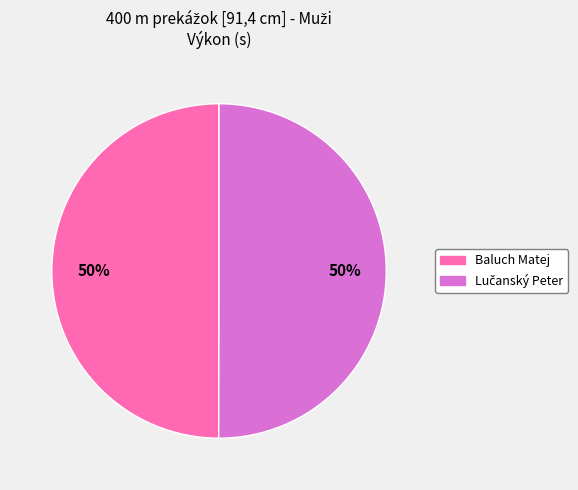

To the nearest percent, what percentage of the pie is Baluch Matej?

50%